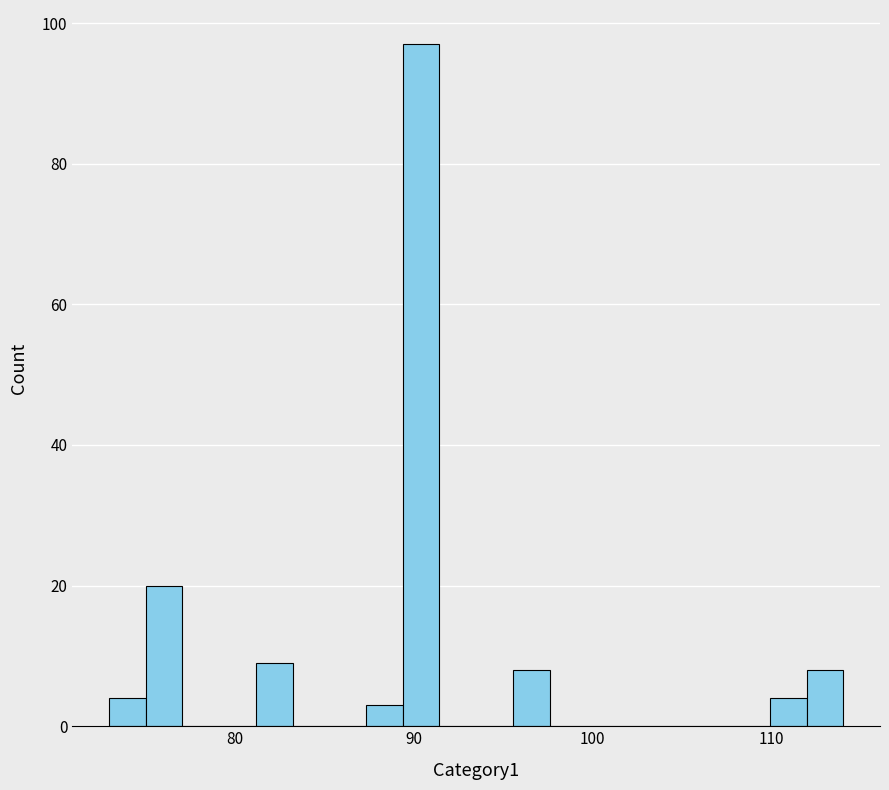

Around what value on the x-axis is the tallest bar? Give the approximate position of its centre, as read against the axis.

90